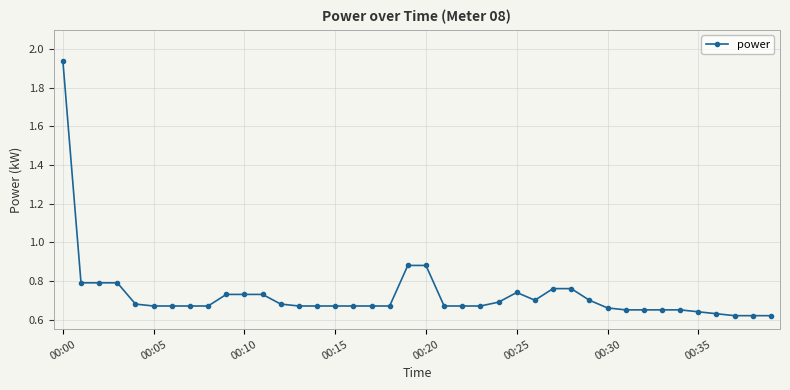

What is the sum of all values?

29.1